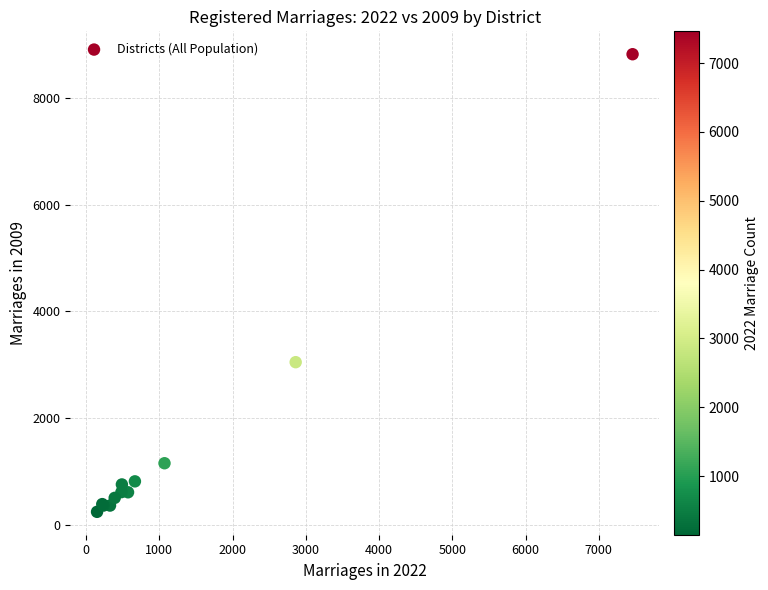

What Y value in the scatter plot is closest to 4533?

3048